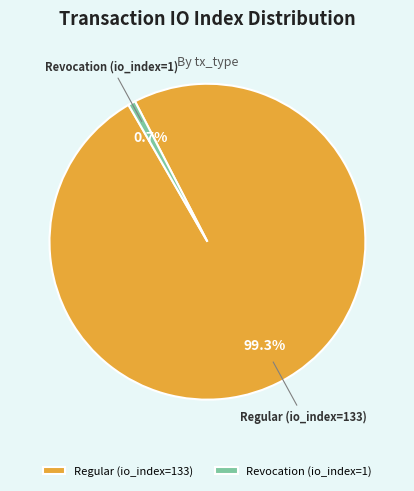

The Regular (io_index=133) slice represents 89% of the pie. True or false?

False